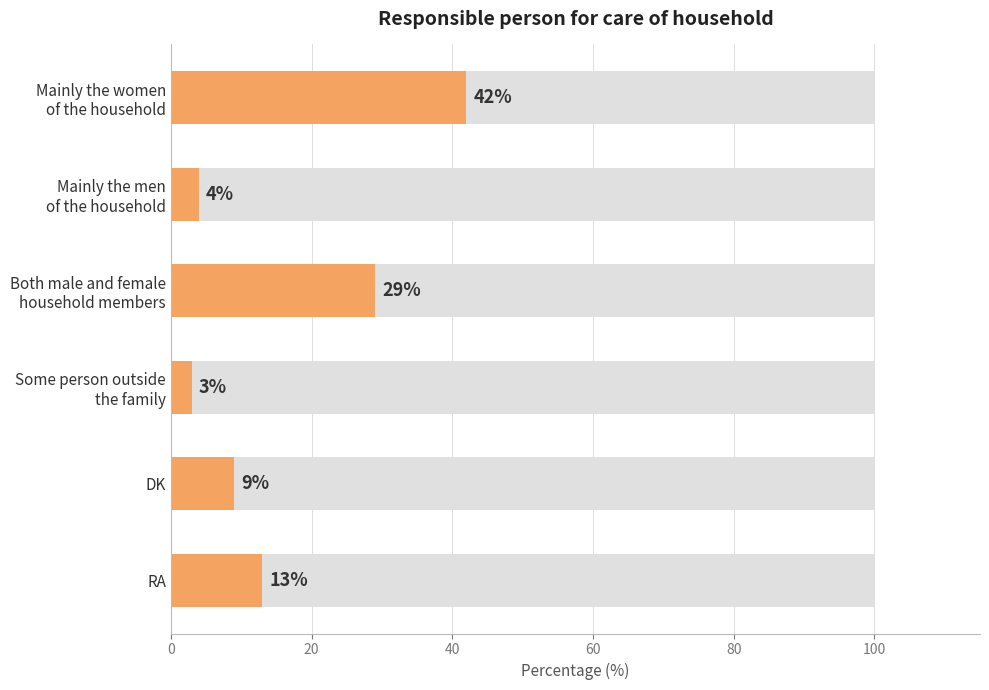

What is the change in value from Mainly the women of the household to Both male and female household members?

-13